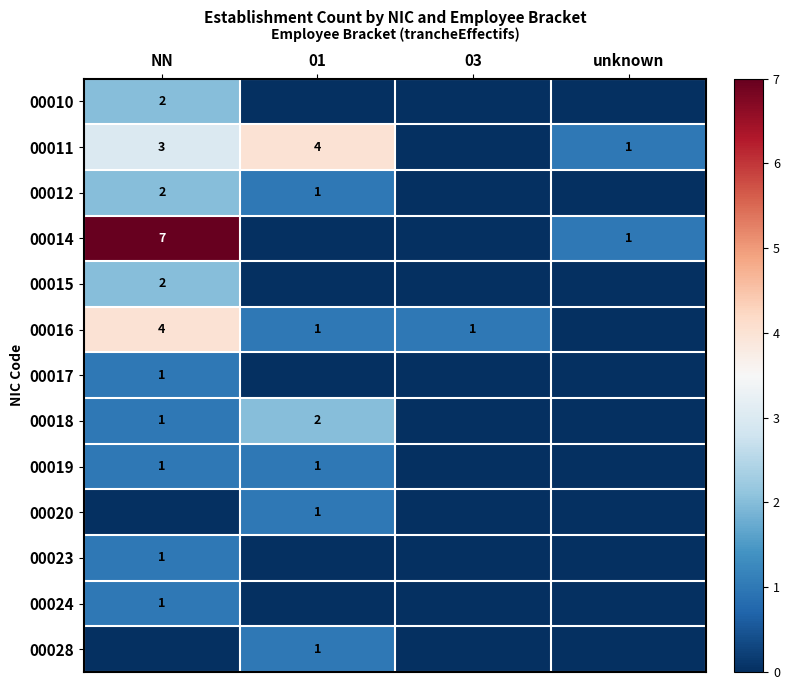

The value of 00016 at 01 is 1. True or false?

True